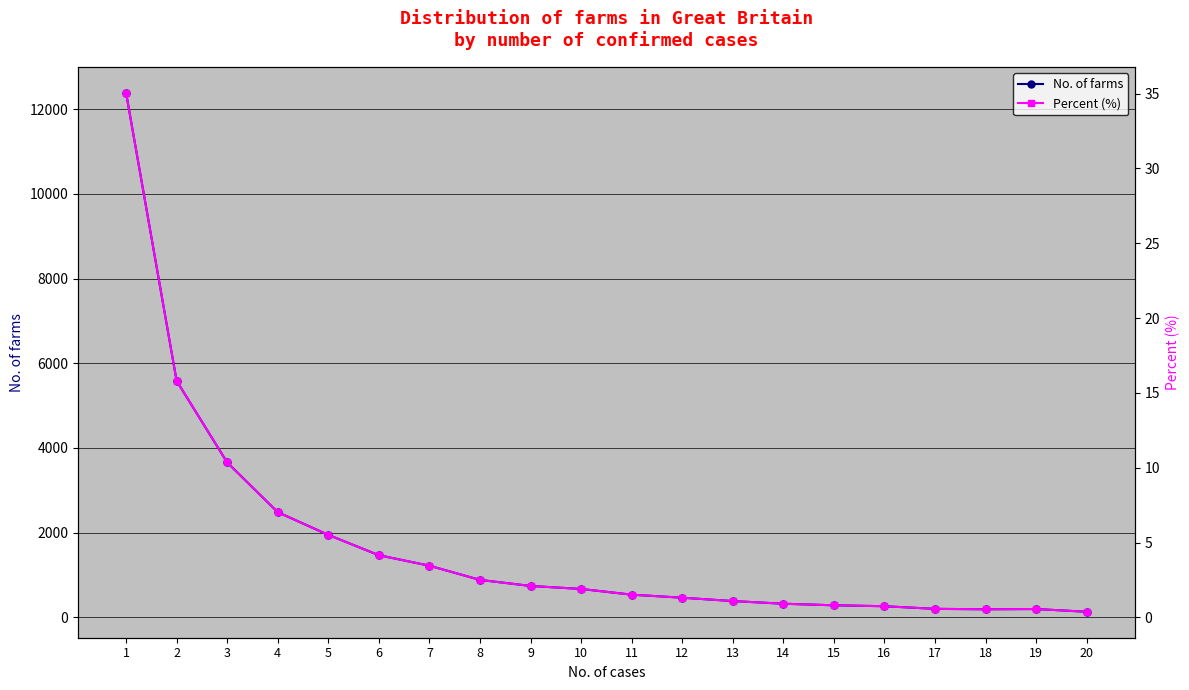

Is the value of Percent (%) at 20 greater than the value of No. of farms at 7?

No